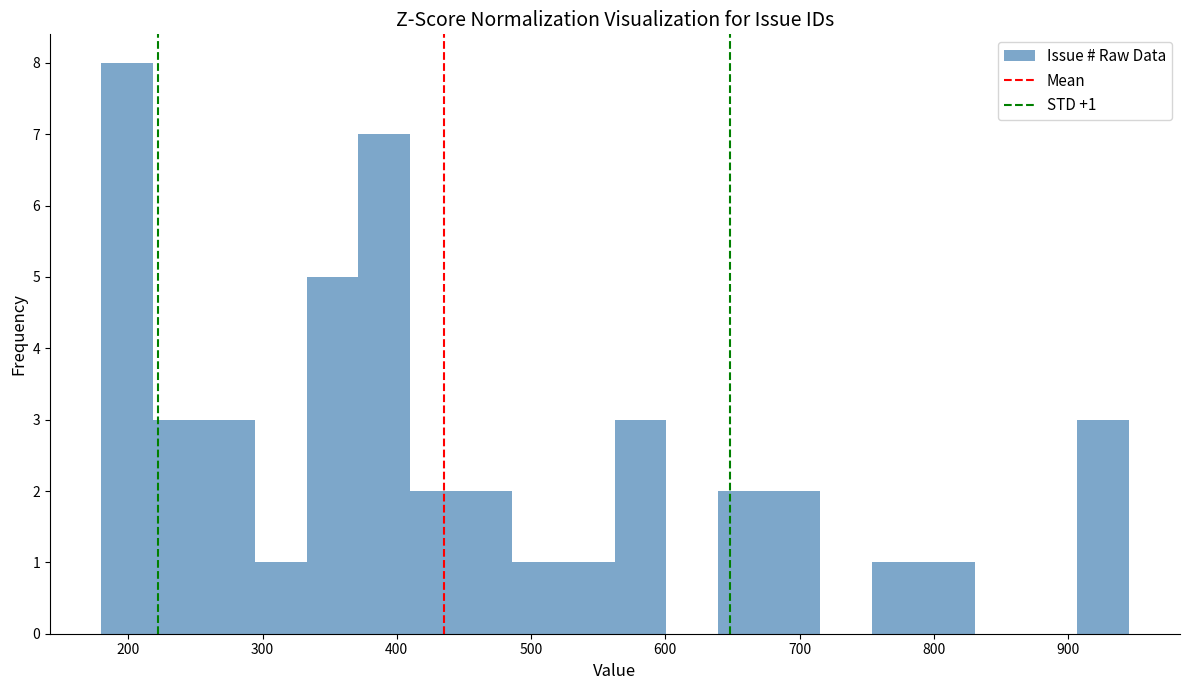

Read against the x-axis, roughly where is the centre of the tallest bar?

200